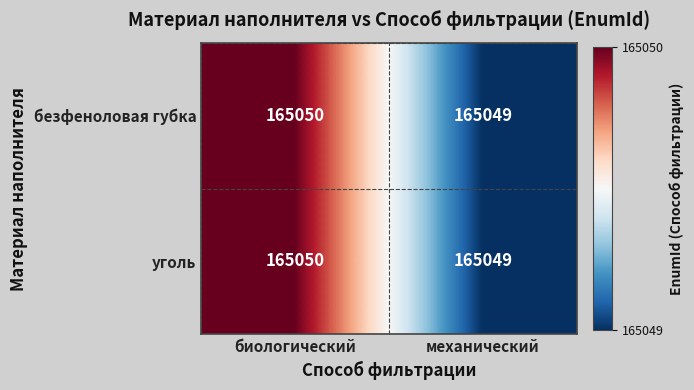

Which category has the lowest value across all series?

механический